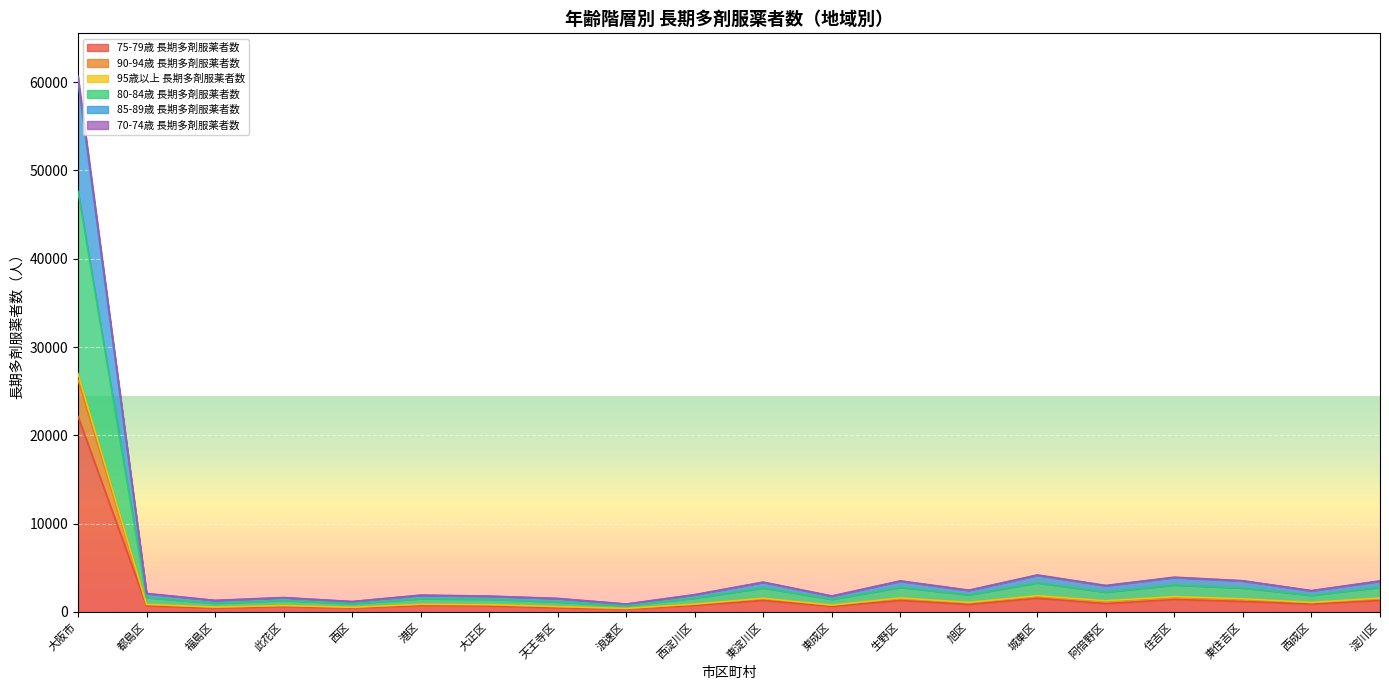

At which category is the sum across all series the highest?

大阪市